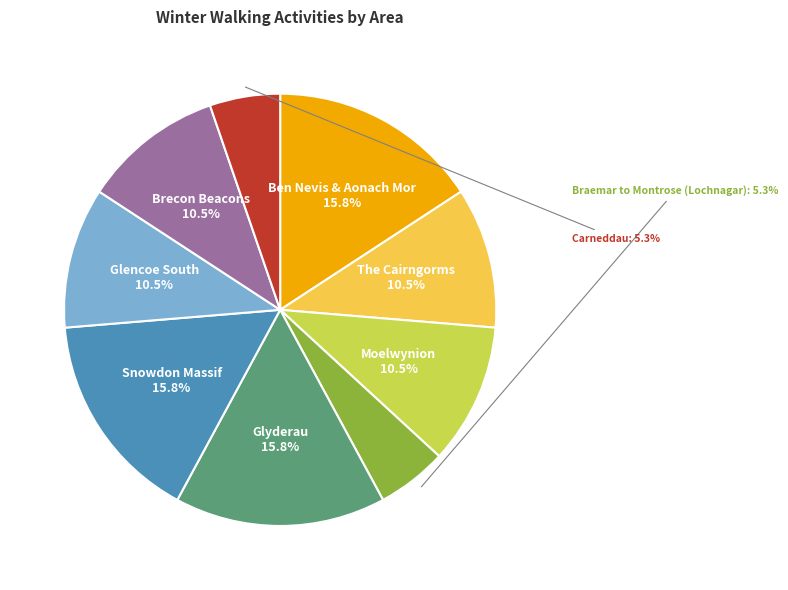

How many segments does this pie chart have?

9